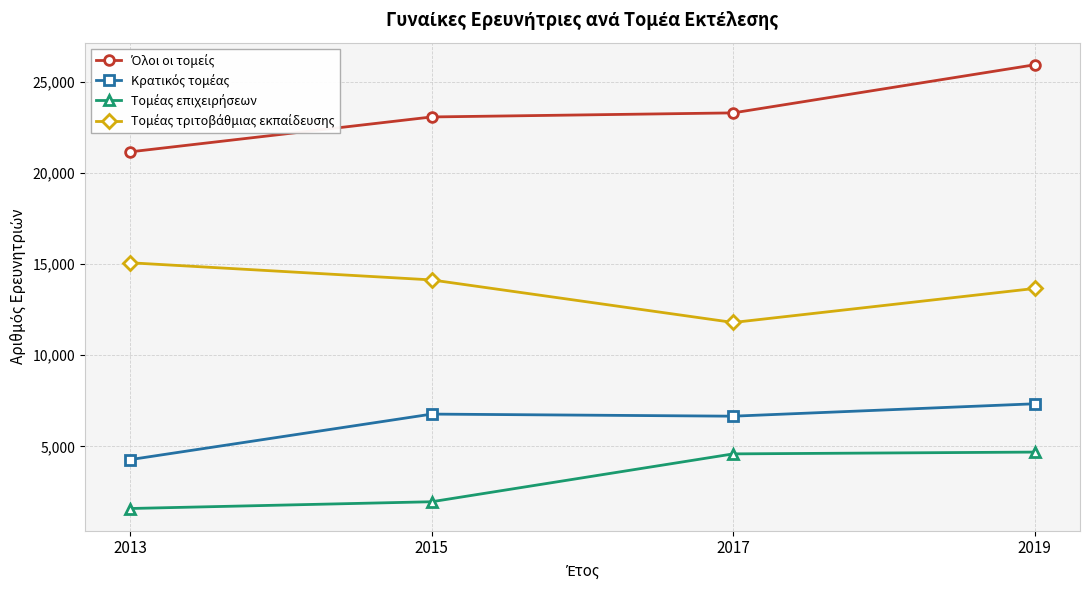

What is the minimum value shown in the chart?

1591